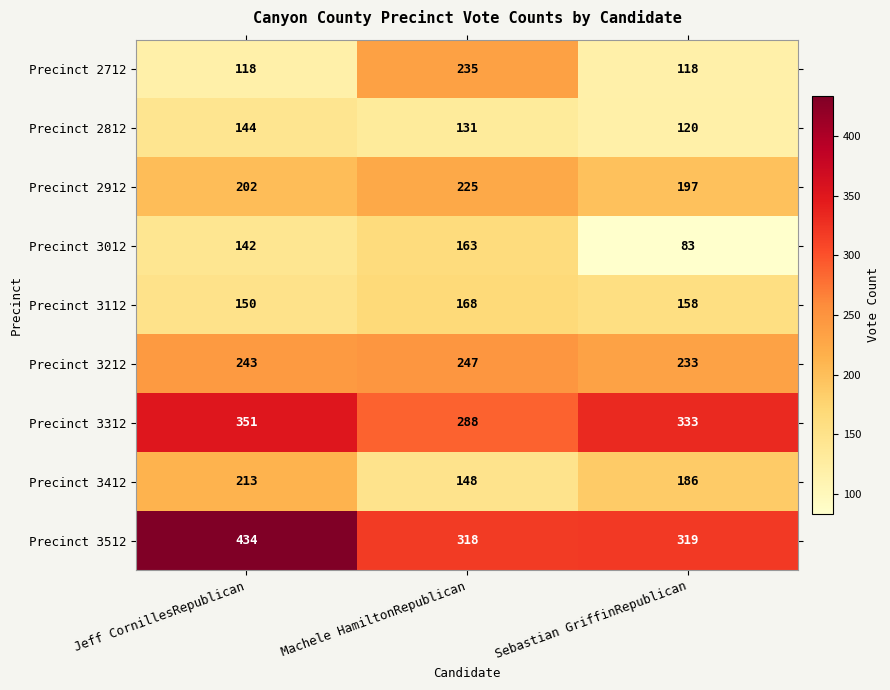

Reading left to right, transcribe all the data shown in this chart.

Precinct 2712: Jeff CornillesRepublican=118	Machele HamiltonRepublican=235	Sebastian GriffinRepublican=118
Precinct 2812: Jeff CornillesRepublican=144	Machele HamiltonRepublican=131	Sebastian GriffinRepublican=120
Precinct 2912: Jeff CornillesRepublican=202	Machele HamiltonRepublican=225	Sebastian GriffinRepublican=197
Precinct 3012: Jeff CornillesRepublican=142	Machele HamiltonRepublican=163	Sebastian GriffinRepublican=83
Precinct 3112: Jeff CornillesRepublican=150	Machele HamiltonRepublican=168	Sebastian GriffinRepublican=158
Precinct 3212: Jeff CornillesRepublican=243	Machele HamiltonRepublican=247	Sebastian GriffinRepublican=233
Precinct 3312: Jeff CornillesRepublican=351	Machele HamiltonRepublican=288	Sebastian GriffinRepublican=333
Precinct 3412: Jeff CornillesRepublican=213	Machele HamiltonRepublican=148	Sebastian GriffinRepublican=186
Precinct 3512: Jeff CornillesRepublican=434	Machele HamiltonRepublican=318	Sebastian GriffinRepublican=319